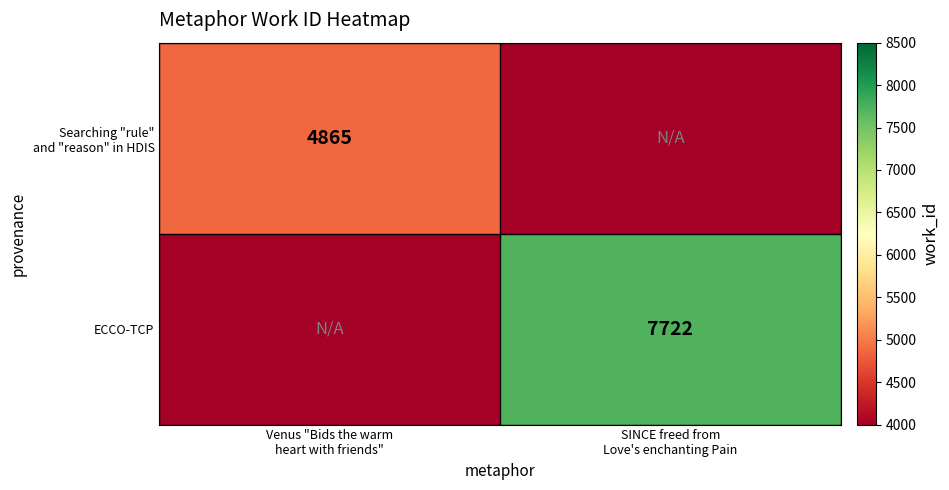

What is the difference between the Searching "rule" and "reason" in HDIS values at Venus "Bids the warm heart with friends" and SINCE freed from Love's enchanting Pain?

4865